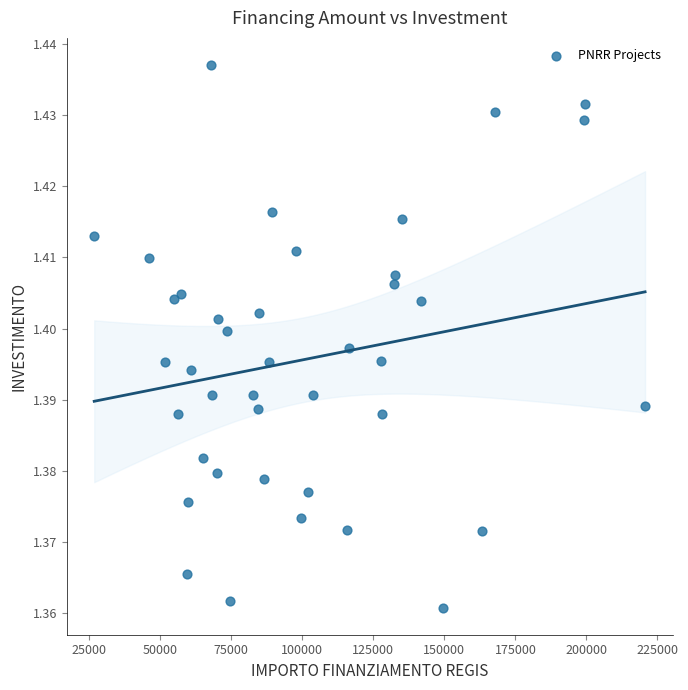

What is the range of X values (max minus min)?

193933.1